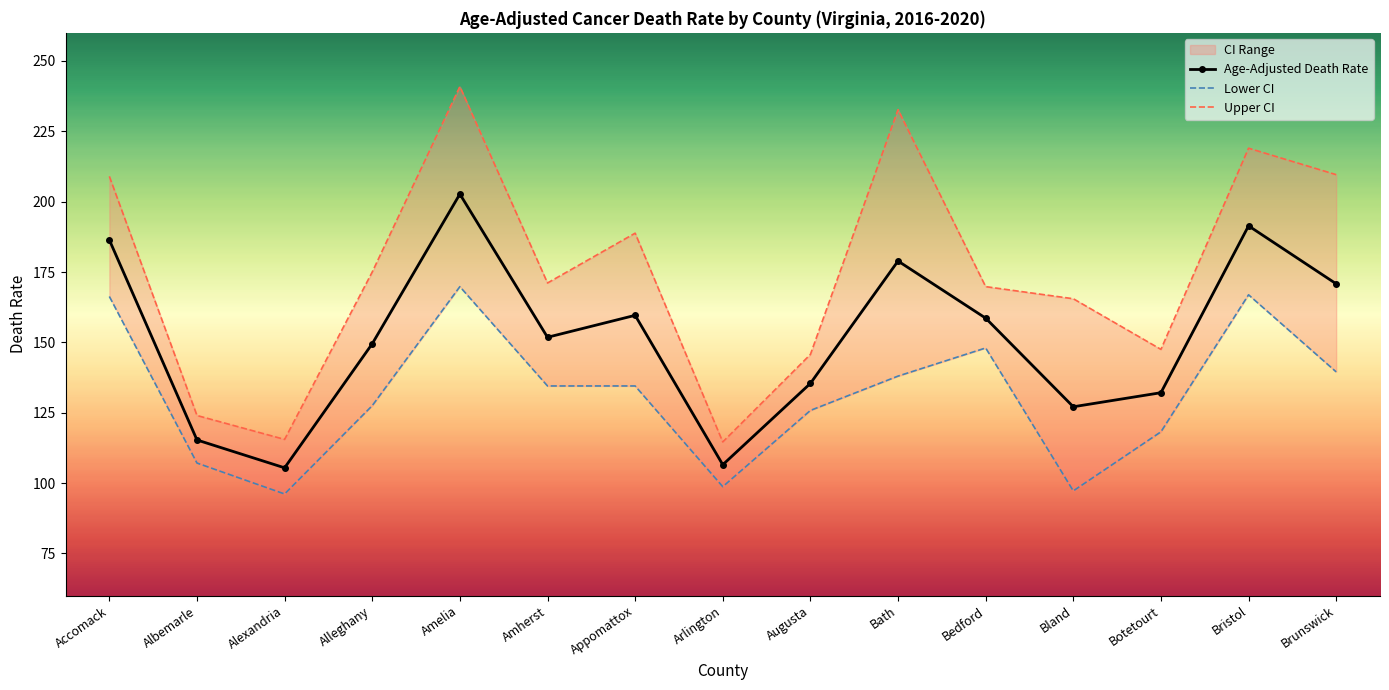

True or false: Lower CI and Age-Adjusted Death Rate intersect in this chart.

False